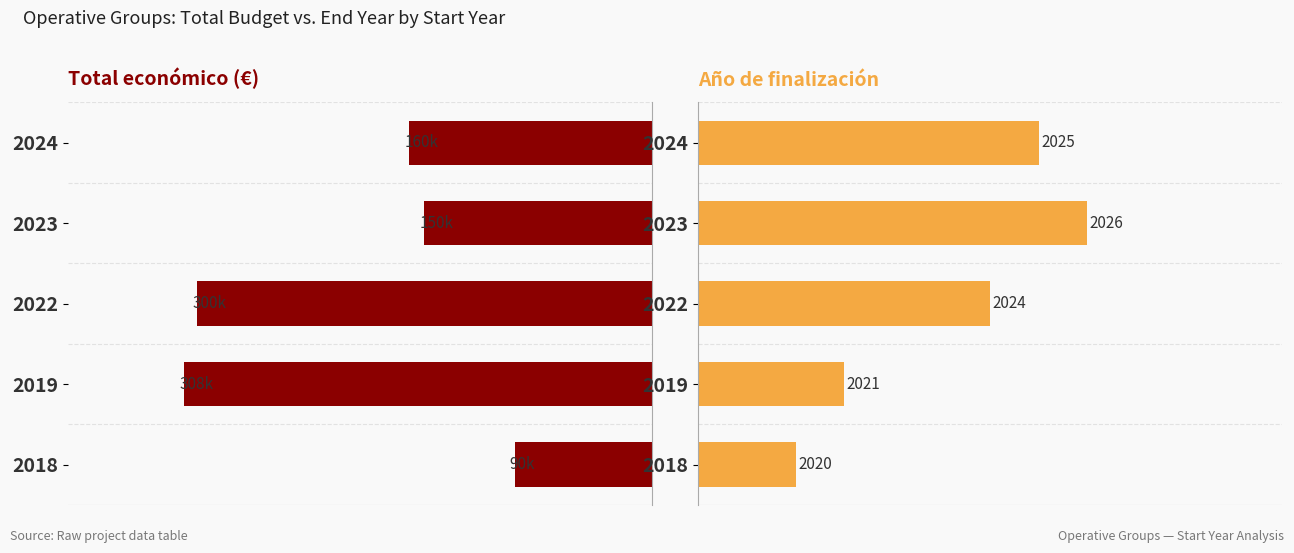

Read the Total económico value at 2022, to the nearest 50.

299900